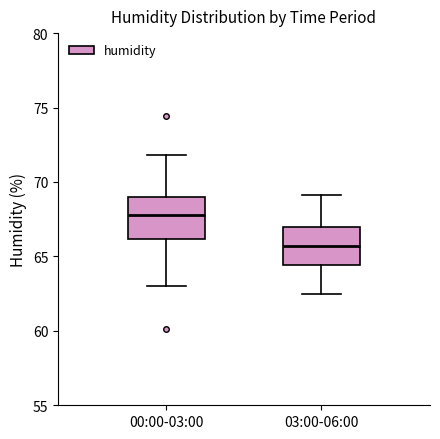

Where does the median line of the box for 00:00-03:00 sit on the y-axis? The values are not printed on the chart, so give them approximately, as read against the axis.

68.0